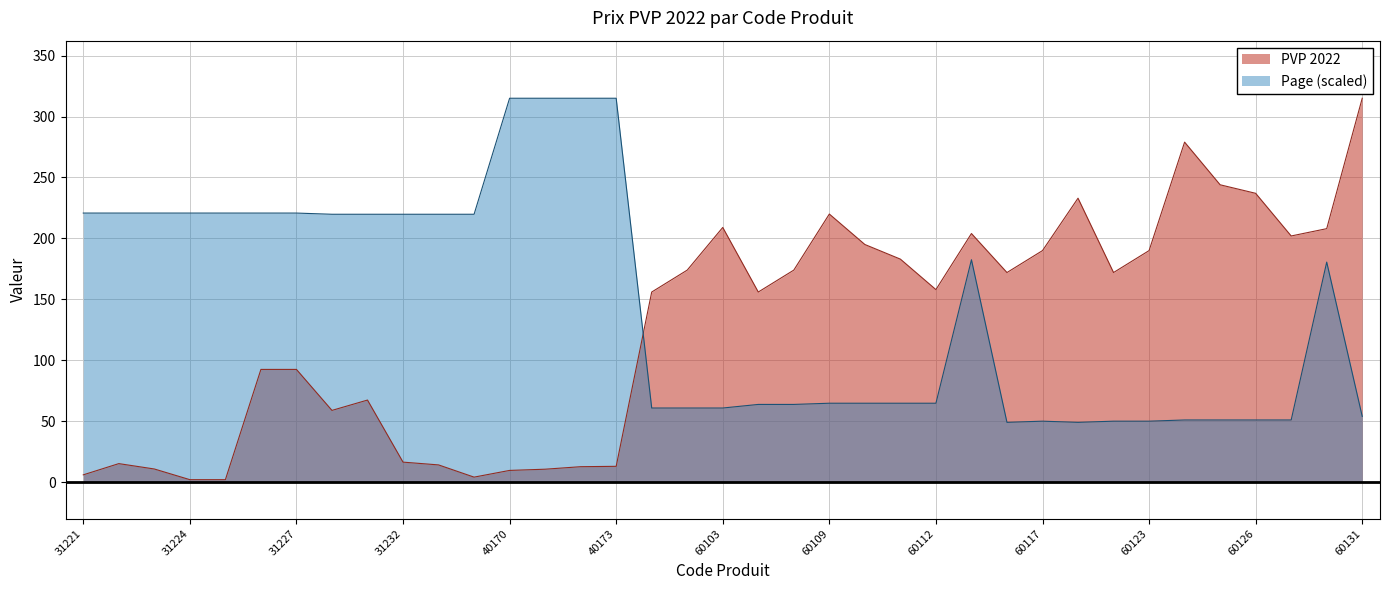

Is it true that PVP 2022 equals 22.5 at 31227?

False